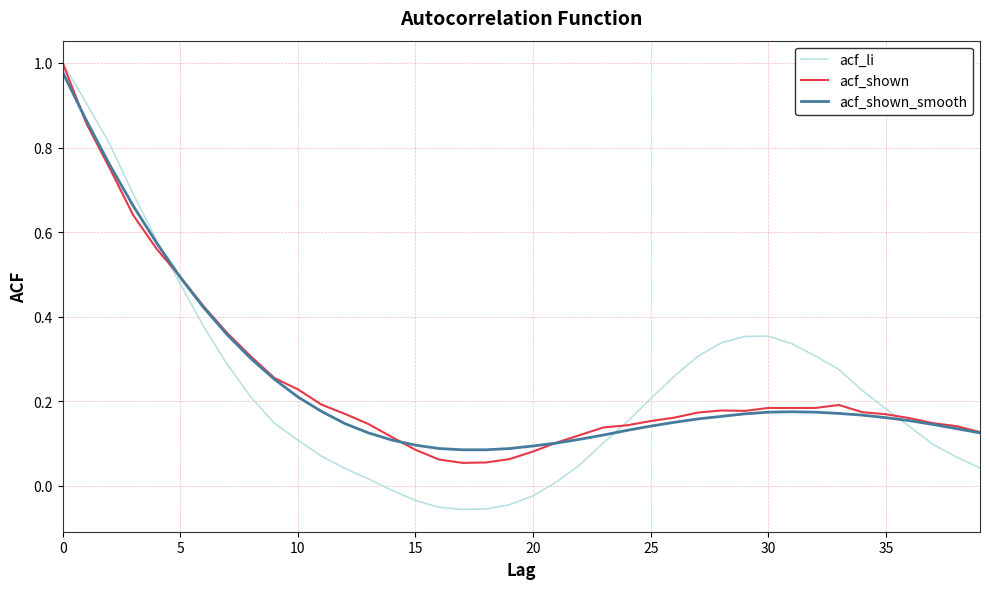

Which series has the largest range (max minus min)?

acf_li